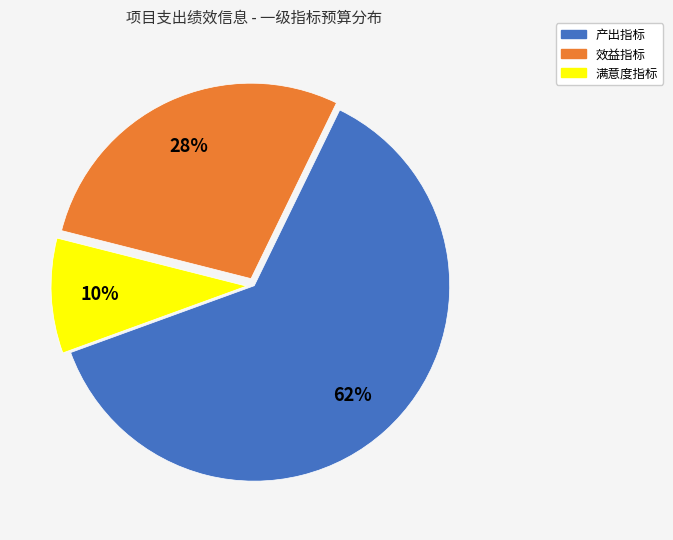

Which slice is the largest?

产出指标